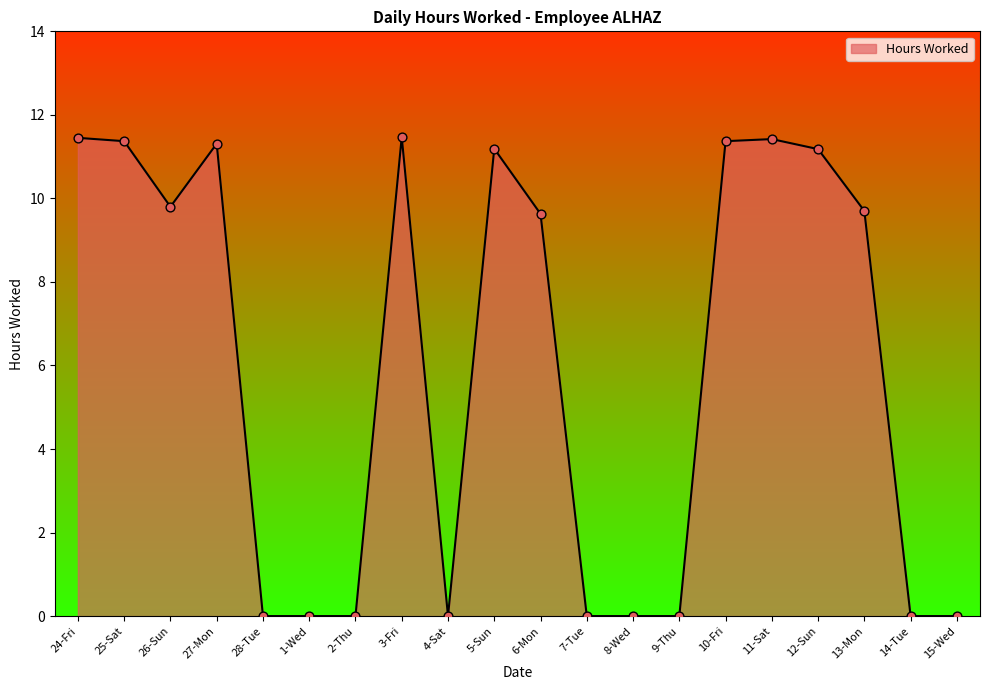

What is the change in value from 25-Sat to 9-Thu?

-11.4